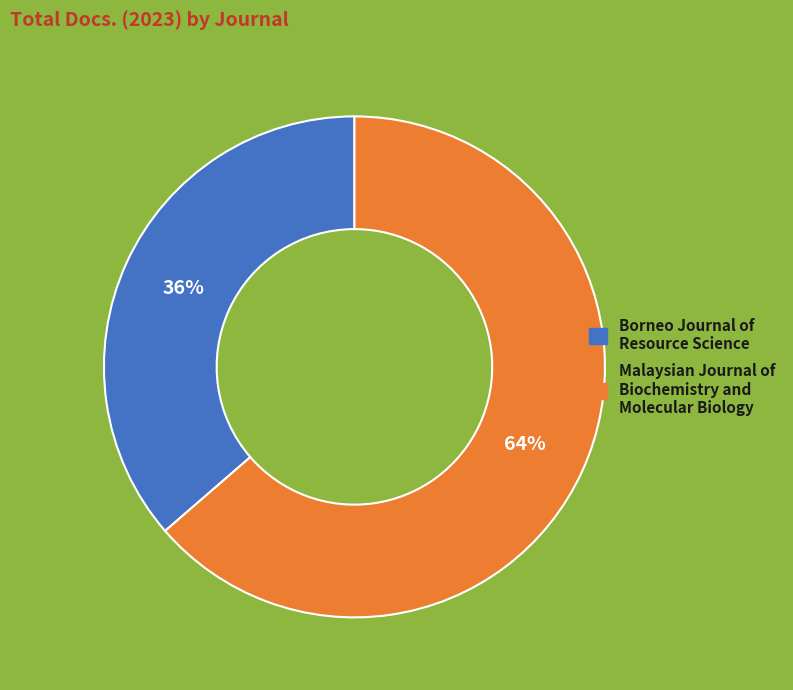

To the nearest percent, what is the average slice percentage?

50%